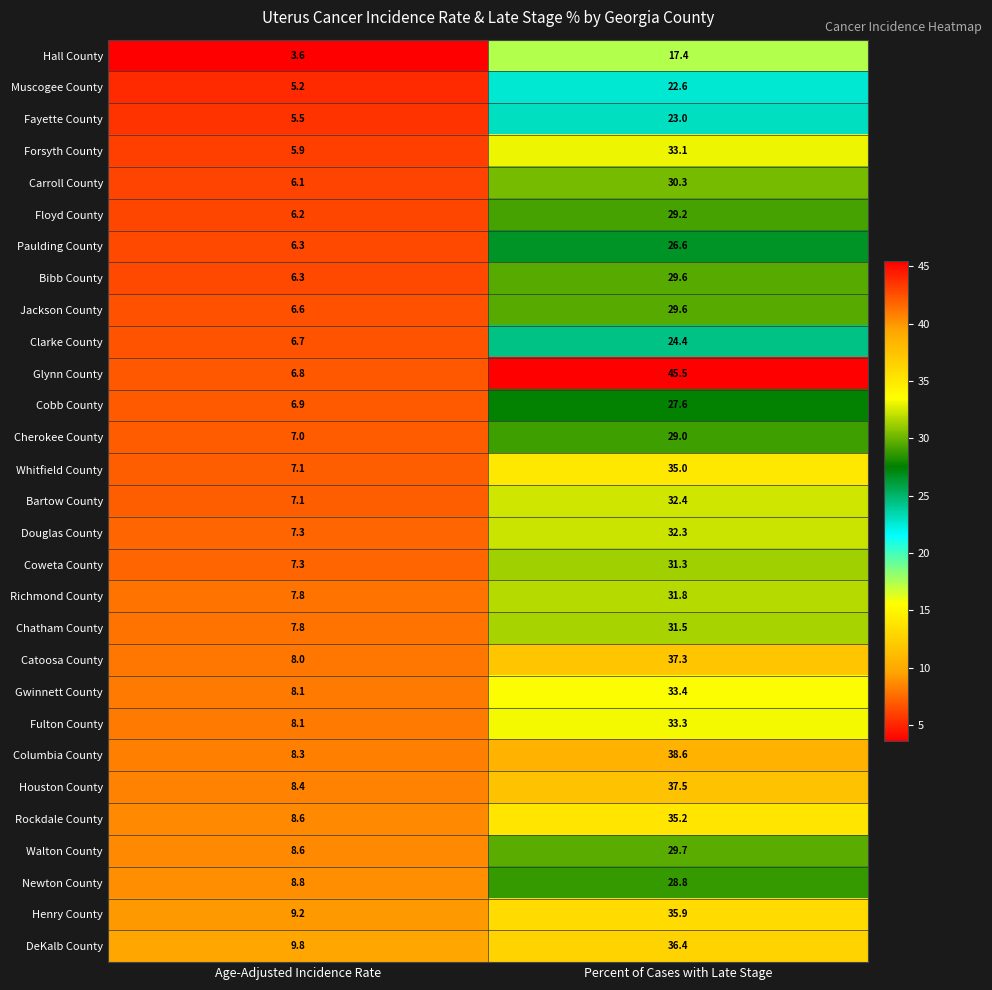

The value of DeKalb County at Percent of Cases with Late Stage is 36.4. True or false?

True